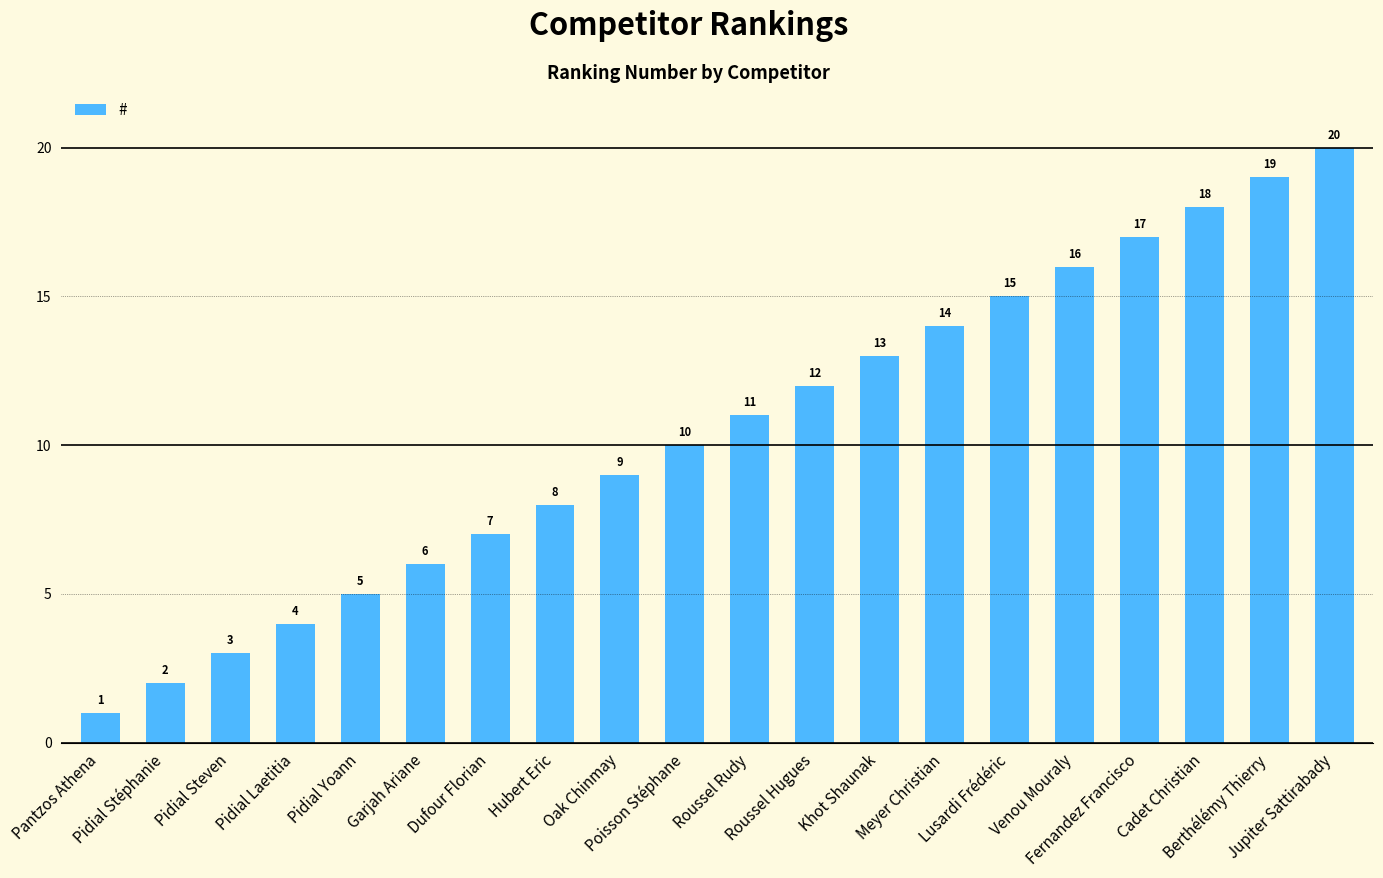

What is the sum of all values?

210